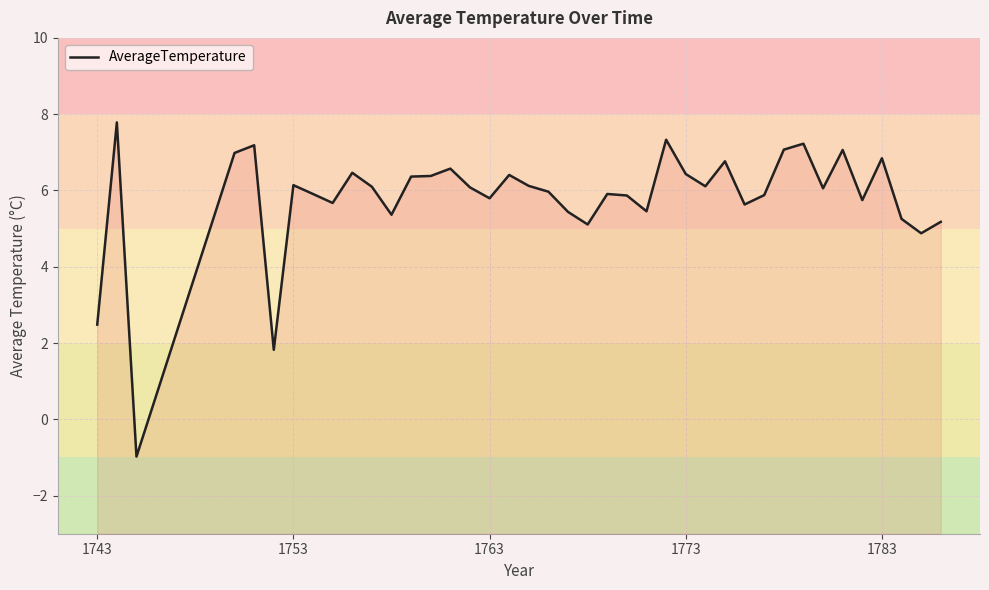

How many negative values are there?

1